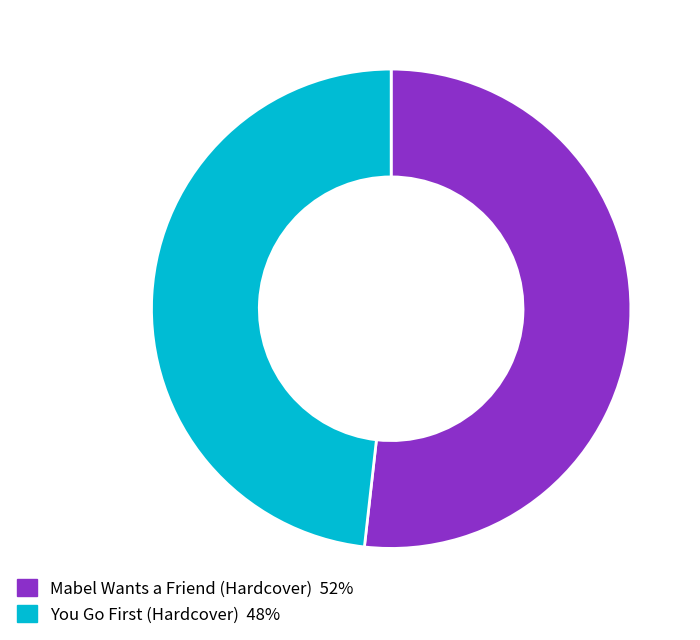

Which slice is the smallest?

You Go First (Hardcover)